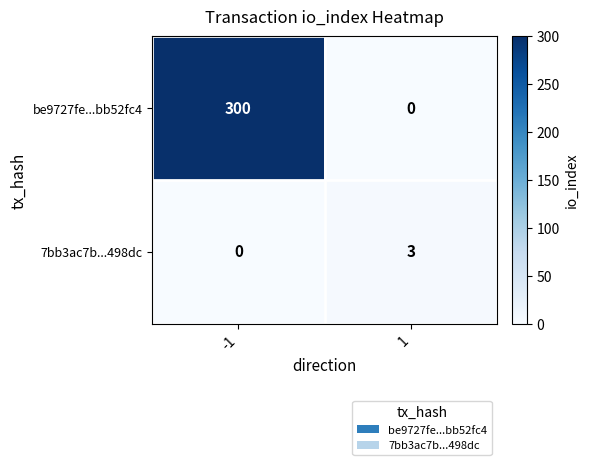

What is the difference between the 7bb3ac7b...498dc values at 1 and -1?

3